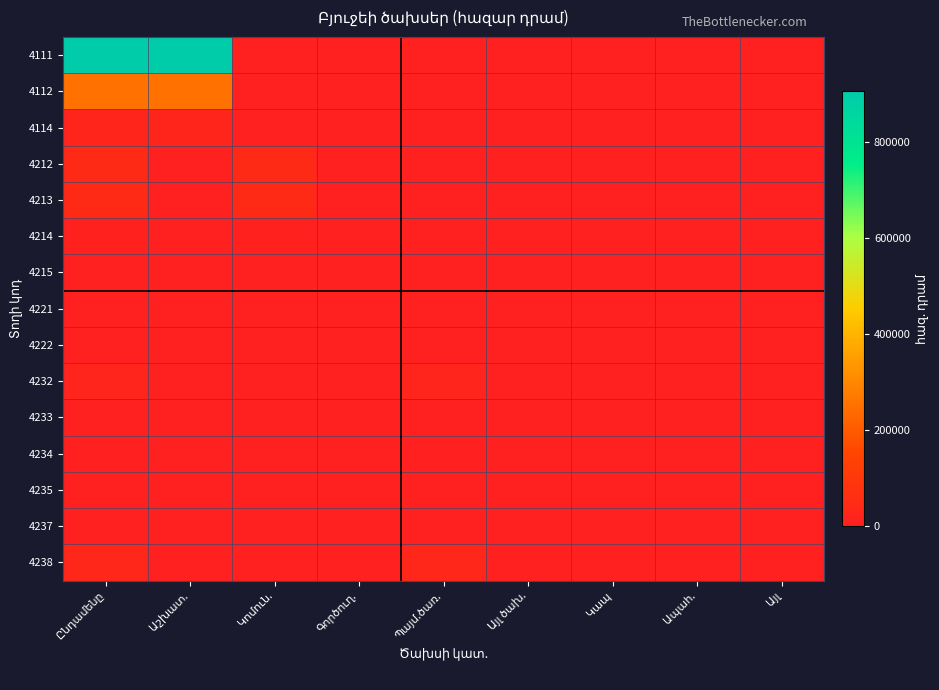

What is the difference between the 4232 values at Պայմ.ծառ. and Ապահ.?

19000